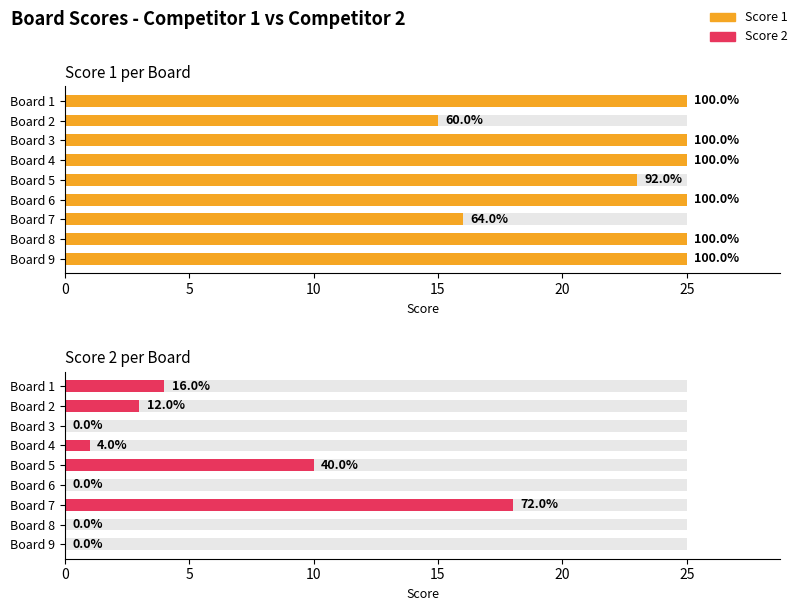

Are the bars grouped side by side (vs. stacked)?

Yes